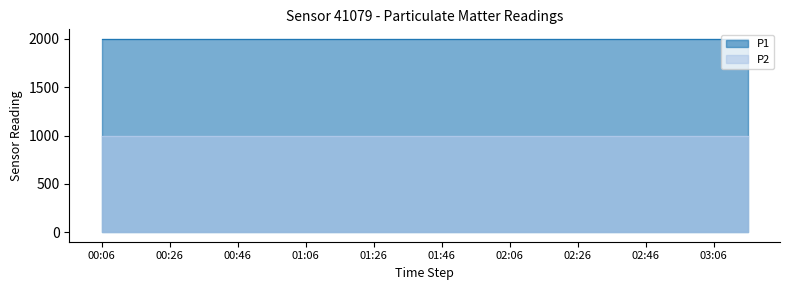

What are all the series names shown in the legend?

P1, P2